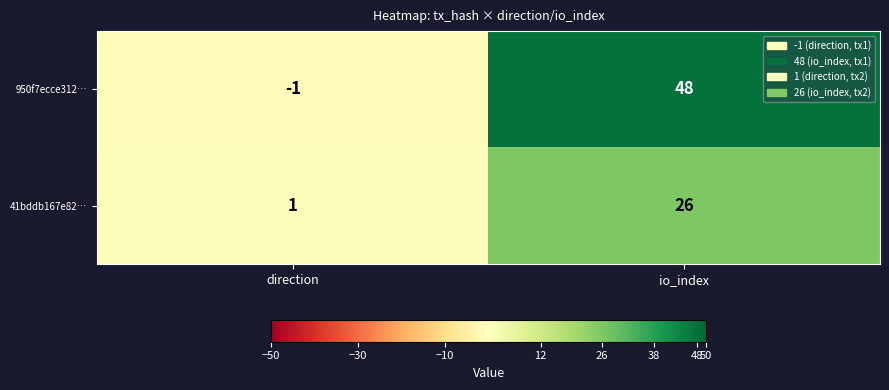

What is the maximum value shown in the chart?

48